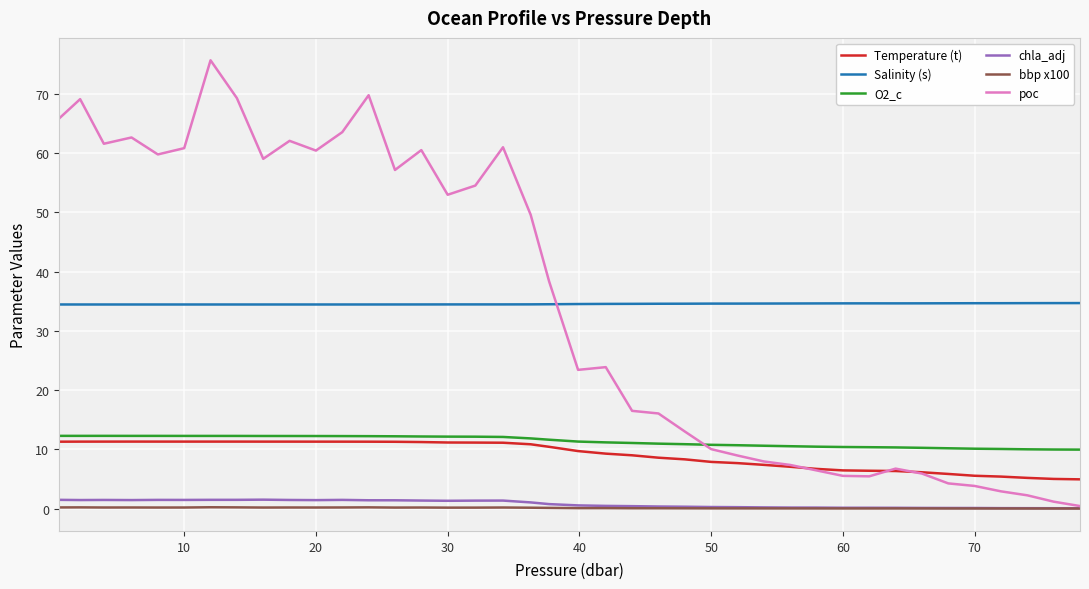

True or false: chla_adj and O2_c cross at least once.

False